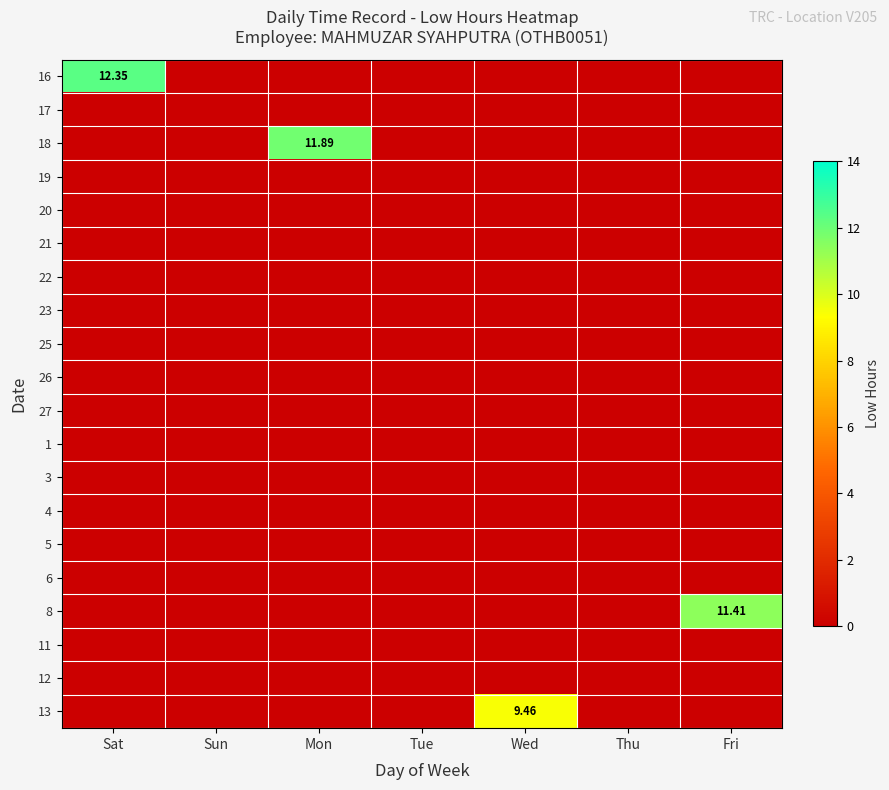

The value of 18 at Thu is 7.4. True or false?

False